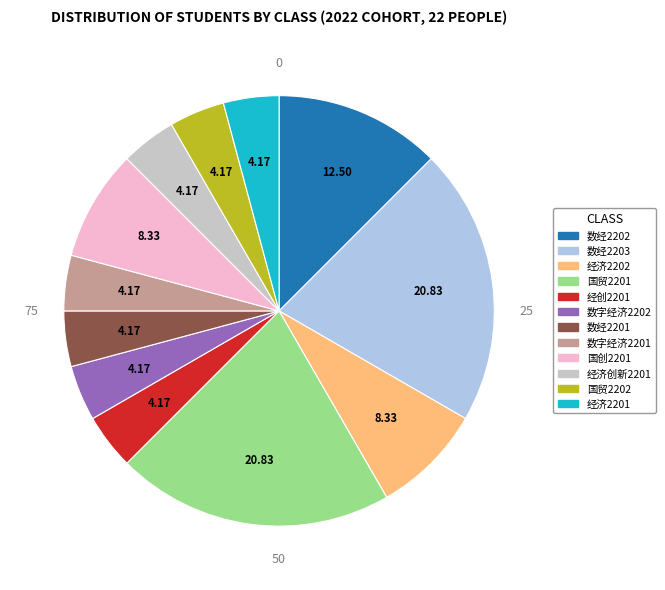

Does any single category account for the majority?

No